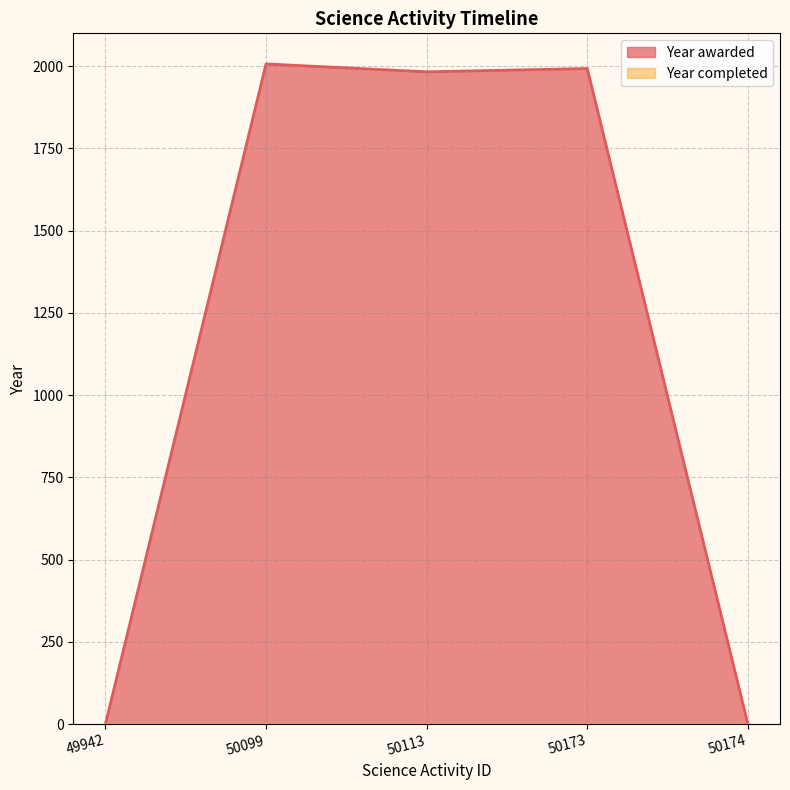

True or false: there are more than 2 points higher than both neighbors.

False